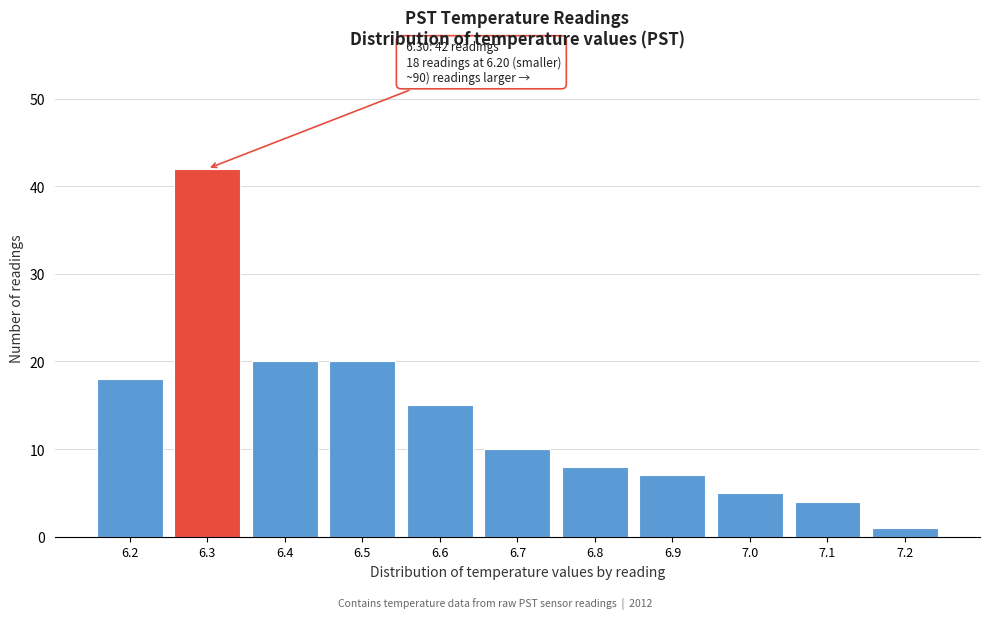

Reading left to right, extract all data points from this chart.

18	42	20	20	15	10	8	7	5	4	1